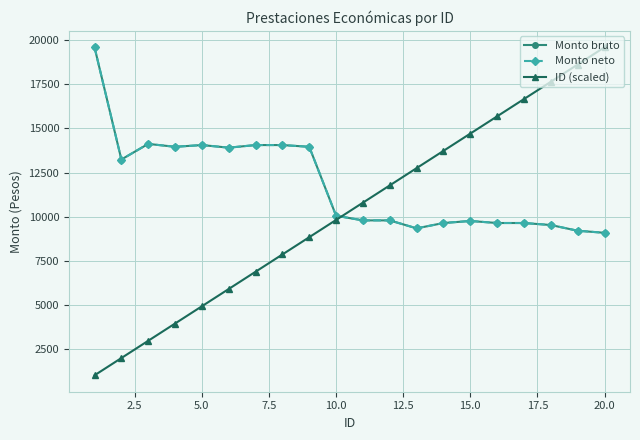

Does the chart have visible grid lines?

Yes